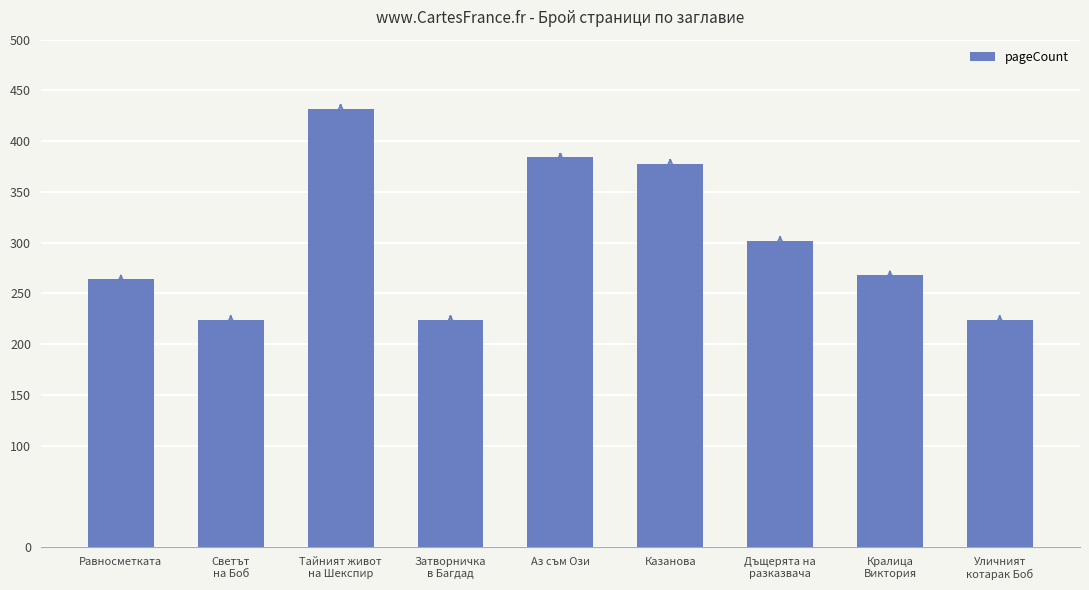

Approximately how many times larger is the value at Тайният живот
на Шекспир compared to Затворничка
в Багдад?

1.9